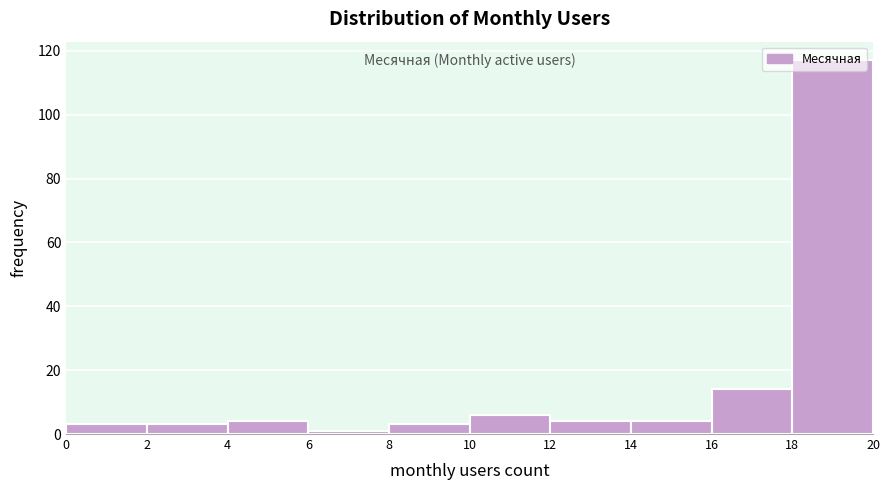

Reading left to right, transcribe this chart: for each bar, give the range it covers on the x-axis and its height. The values are not printed on the chart, so give them approximately, as read against the axis.

0 to 2: 4
2 to 4: 4
4 to 6: 4
6 to 8: under 2
8 to 10: 4
10 to 12: 6
12 to 14: 4
14 to 16: 4
16 to 18: 14
18 to 20: 118